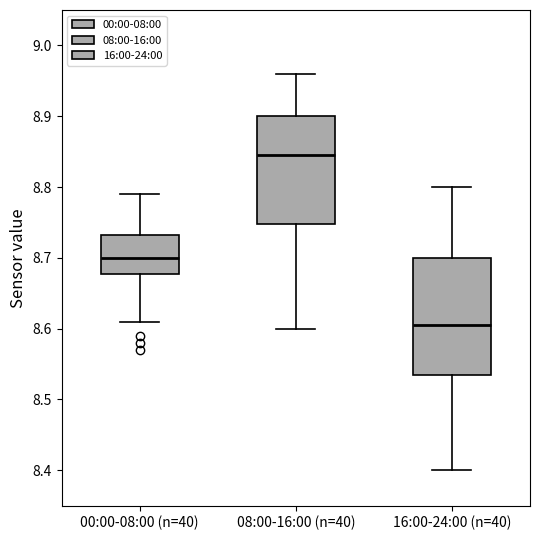

Reading left to right, transcribe this box plot: for each box, give where its median line is, the range the box spans, and where its two whiskers end, as read against the y-axis. The values are not printed on the chart, so give them approximately, as read against the axis.

00:00-08:00 (n=40): median 8.70, box 8.68 to 8.73, whiskers 8.61 to 8.79
08:00-16:00 (n=40): median 8.85, box 8.75 to 8.90, whiskers 8.60 to 8.96
16:00-24:00 (n=40): median 8.61, box 8.54 to 8.70, whiskers 8.40 to 8.80